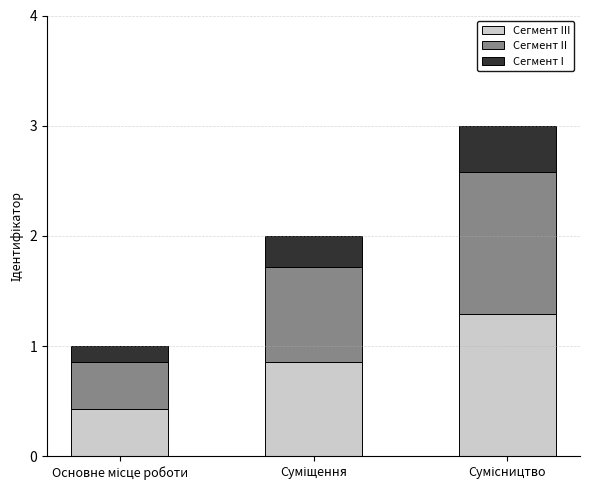

What is the value of the Сегмент III bar at the 1st from the left?

0.4